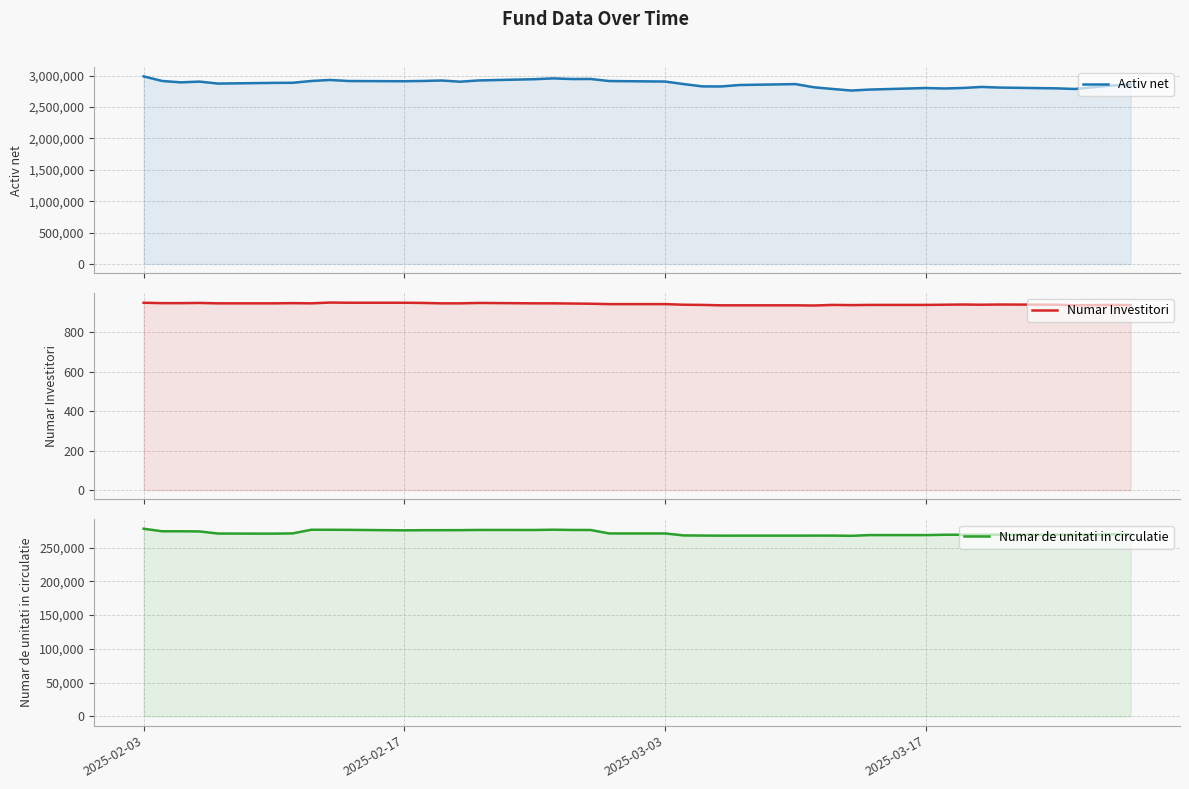

How many lines are shown in the chart?

3